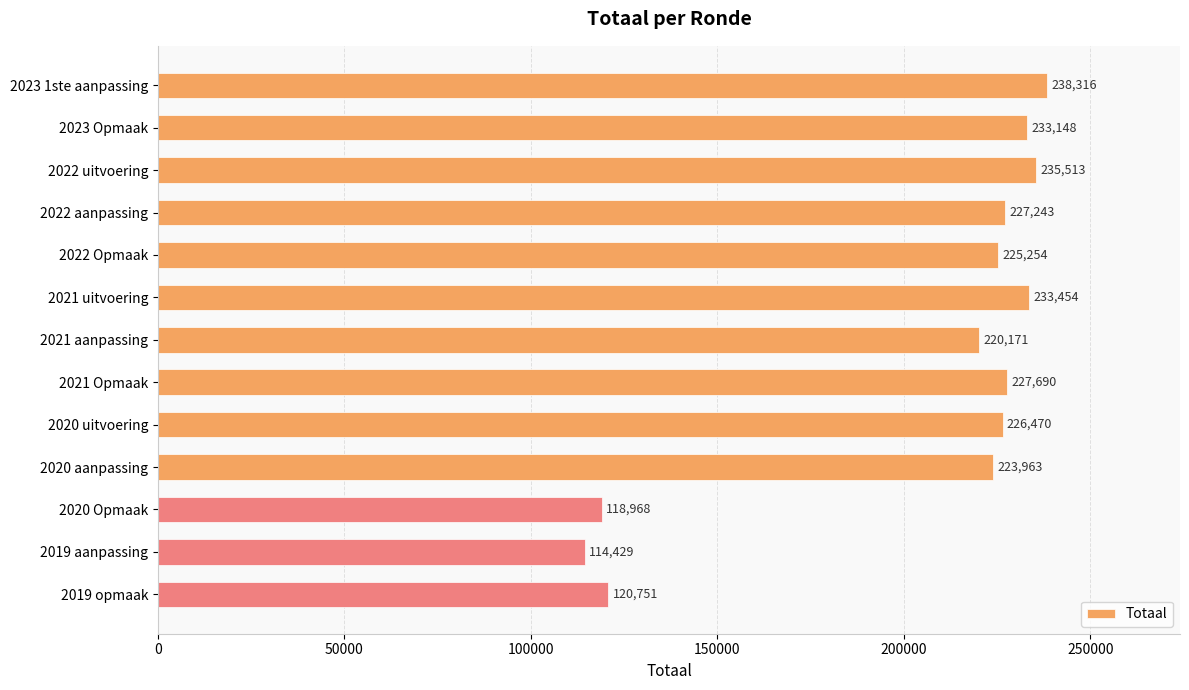

At which label is the value closest to 176372?

2021 aanpassing